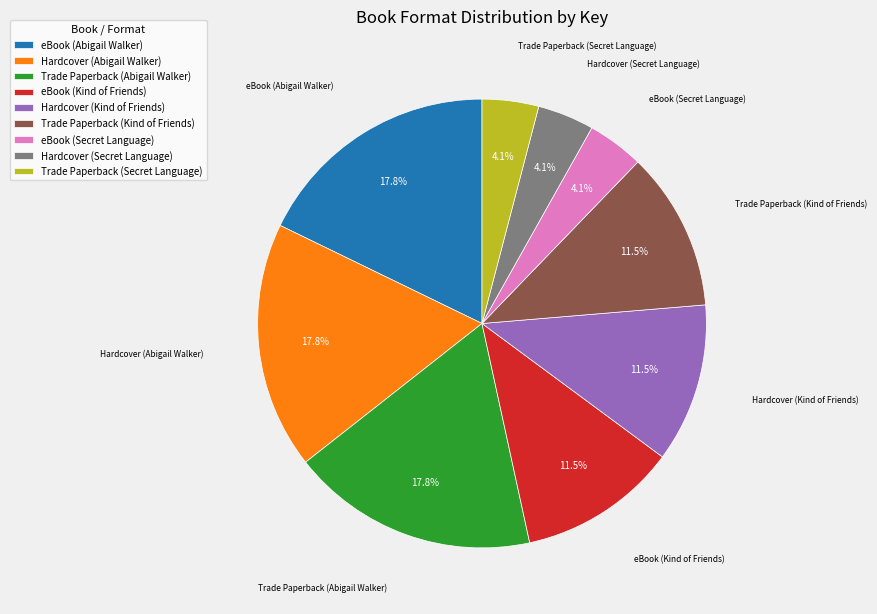

Which has a higher value, Trade Paperback (Secret Language) or Hardcover (Abigail Walker)?

Hardcover (Abigail Walker)